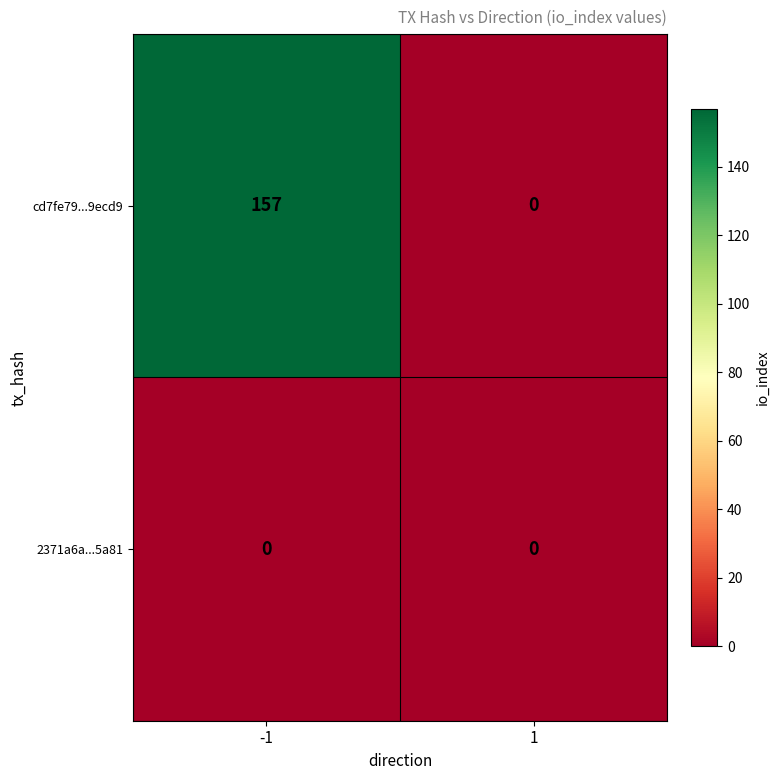

Which series has the widest spread of values?

cd7fe79...9ecd9